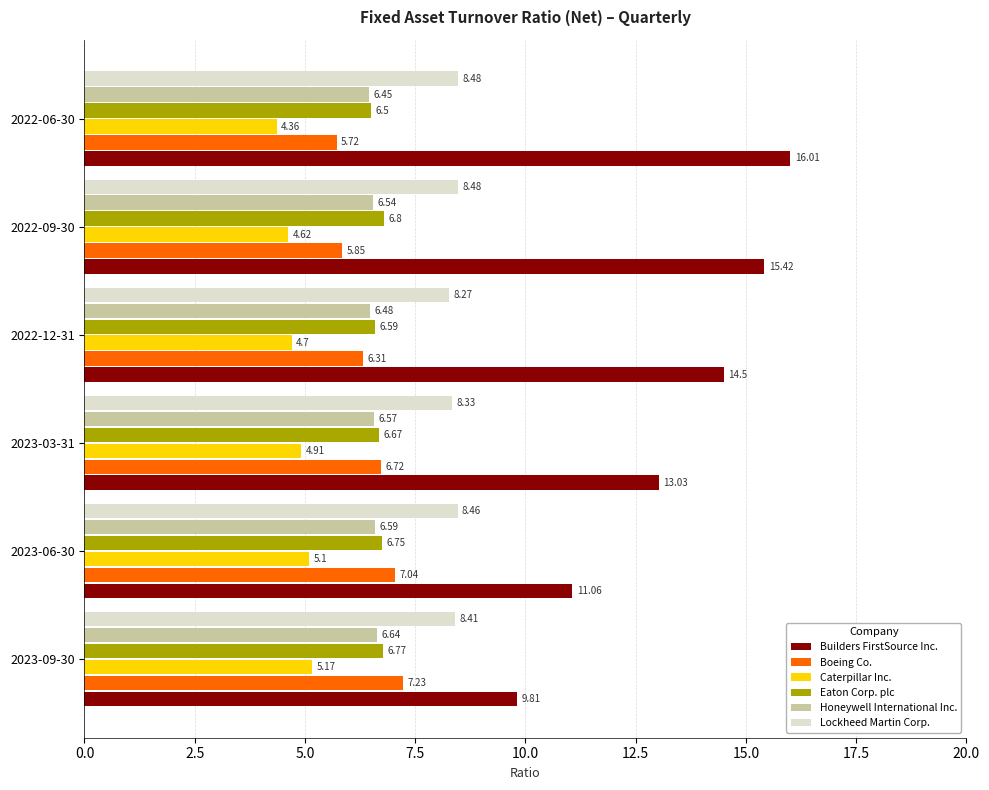

Which series has the widest spread of values?

Builders FirstSource Inc.